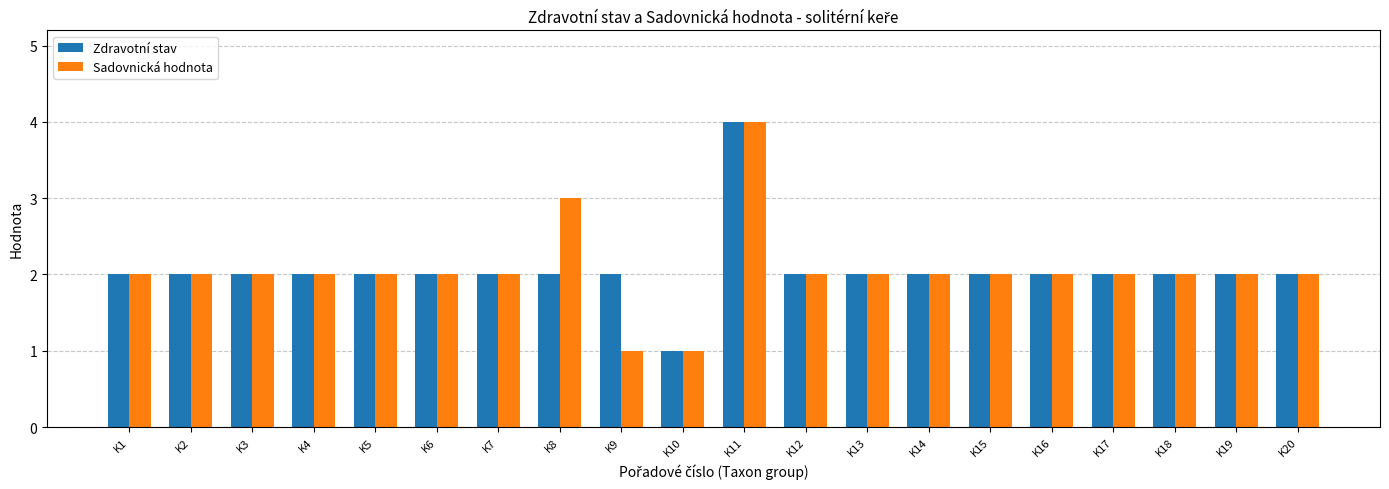

What is the sum of all Sadovnická hodnota values?

41